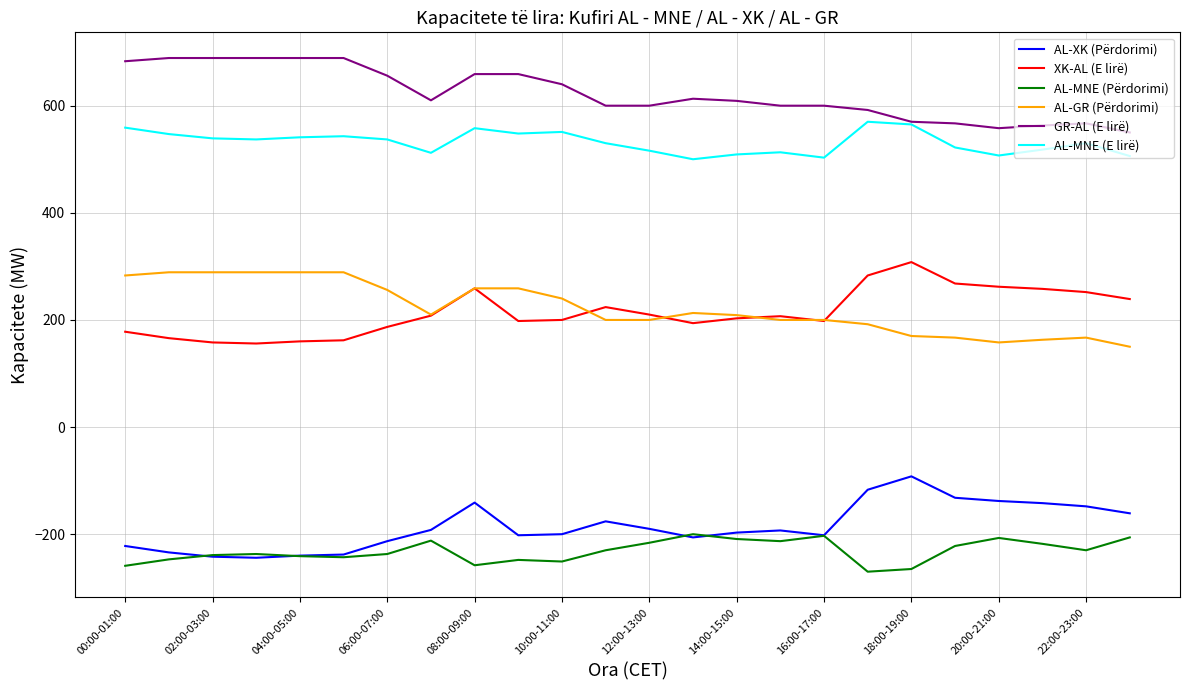

Rank the series by their maximum value, from highest to lowest.

GR-AL (E lirë), AL-MNE (E lirë), XK-AL (E lirë), AL-GR (Përdorimi), AL-XK (Përdorimi), AL-MNE (Përdorimi)